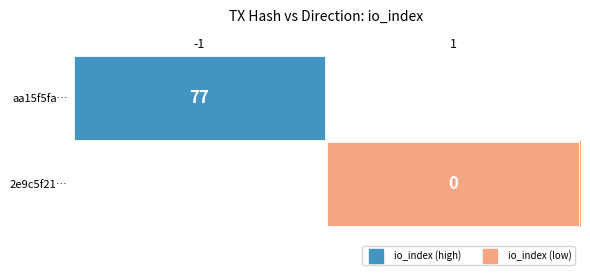

At how many categories does at least one series exceed 59?

1